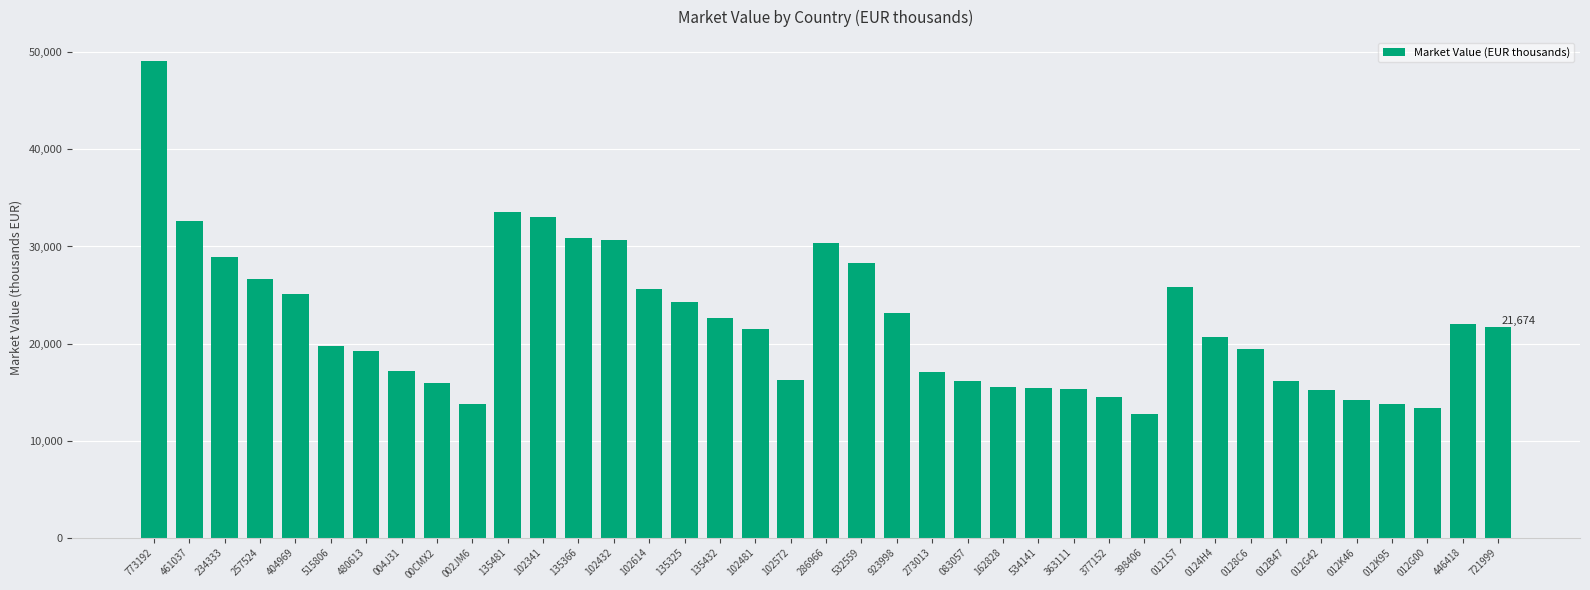

Between 398406 and 002JM6, which is larger?

002JM6